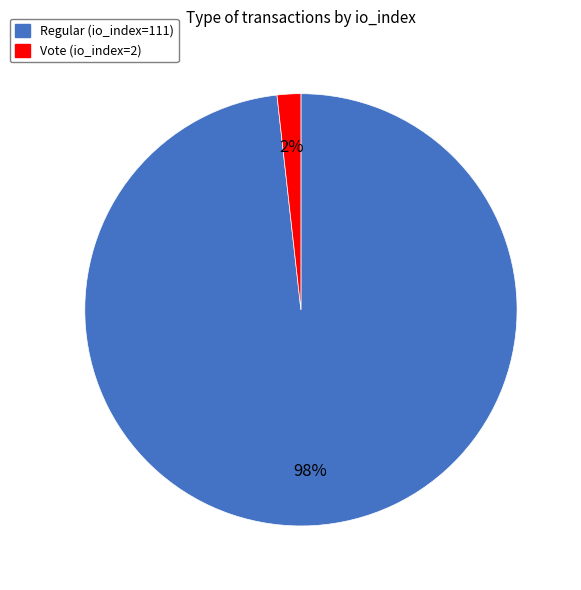

To the nearest percent, what portion does Regular (io_index=111) represent?

98%